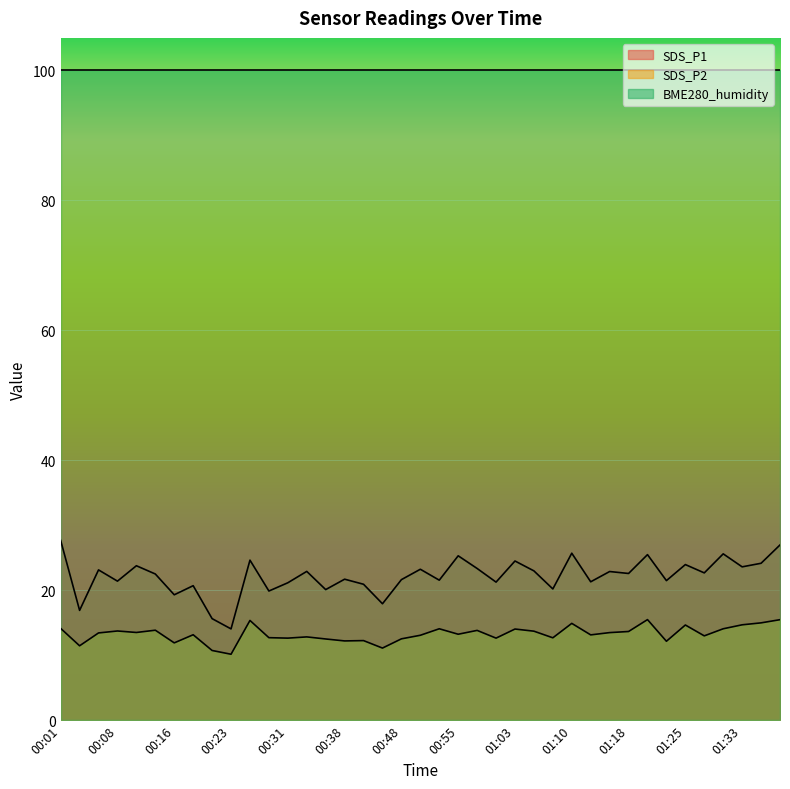

In SDS_P1, how many points are lower than both neighbors (excluding endpoints)?

15